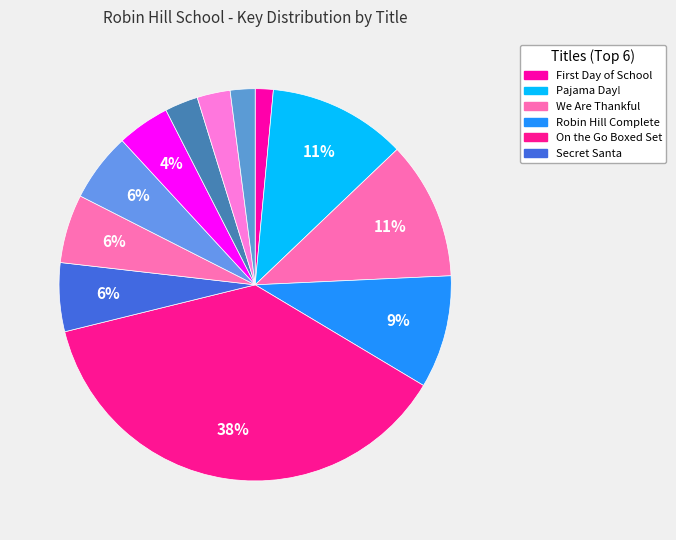

How many slices are in this pie chart?

12